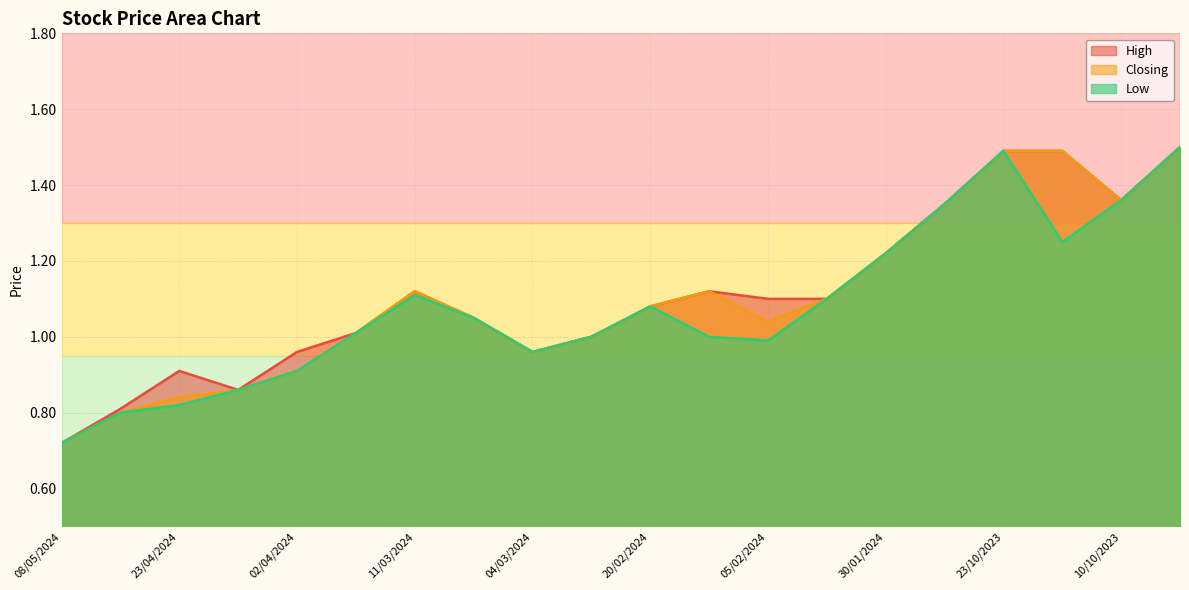

Which category has the highest value in the Closing series?

09/10/2023